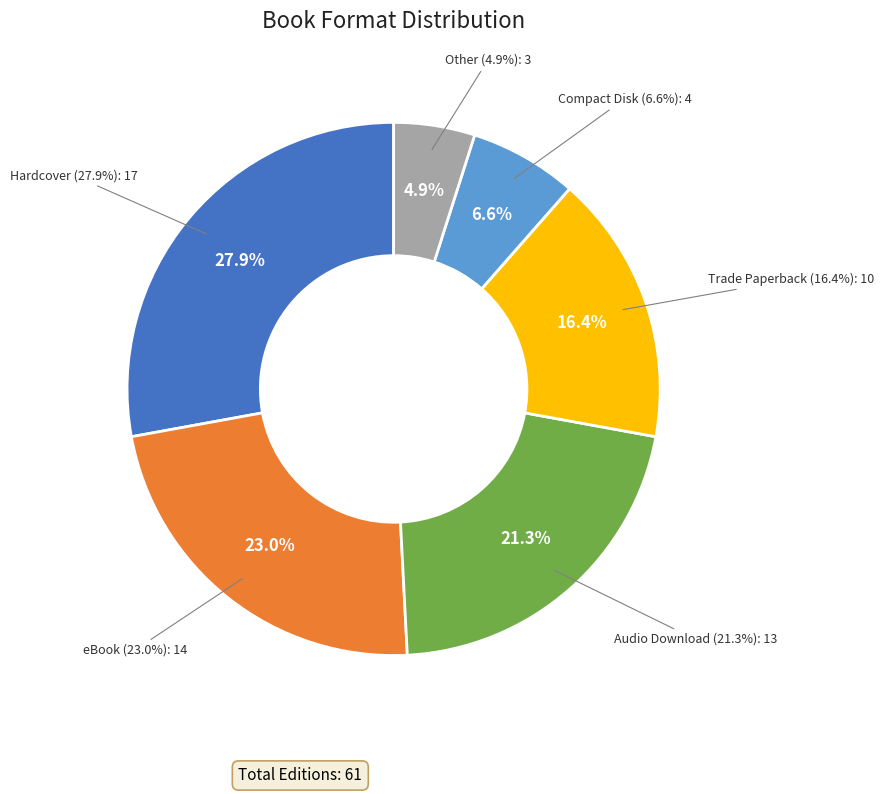

To the nearest percent, what is the difference between the largest and smallest slice percentages?

23%